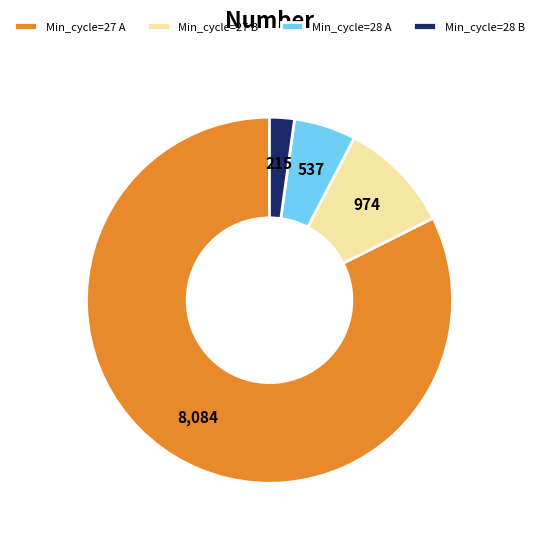

Rank the categories by value from lowest to highest.

Min_cycle=28 B, Min_cycle=28 A, Min_cycle=27 B, Min_cycle=27 A